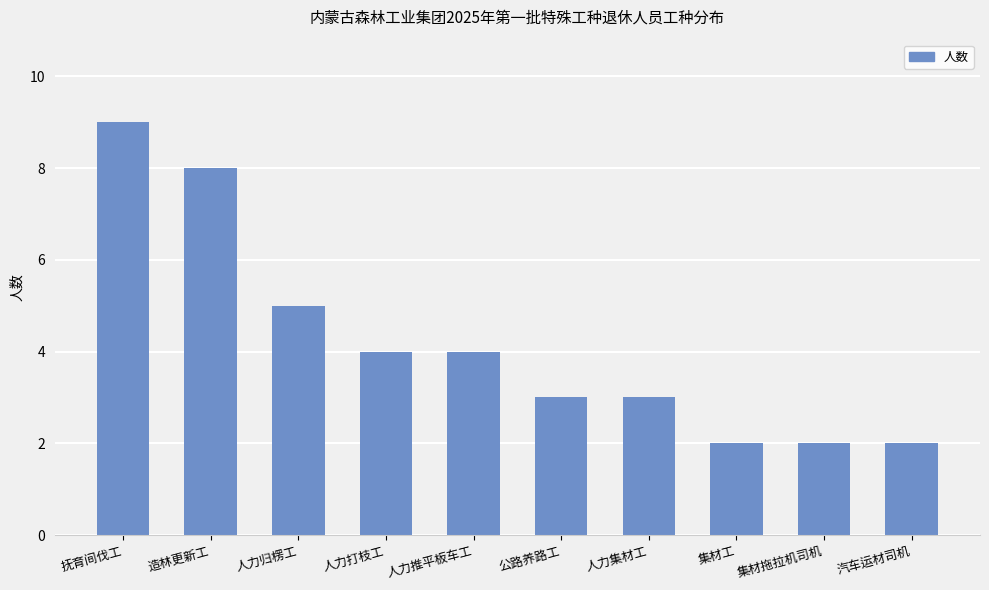

What is the value of the 7th bar from the left?

3